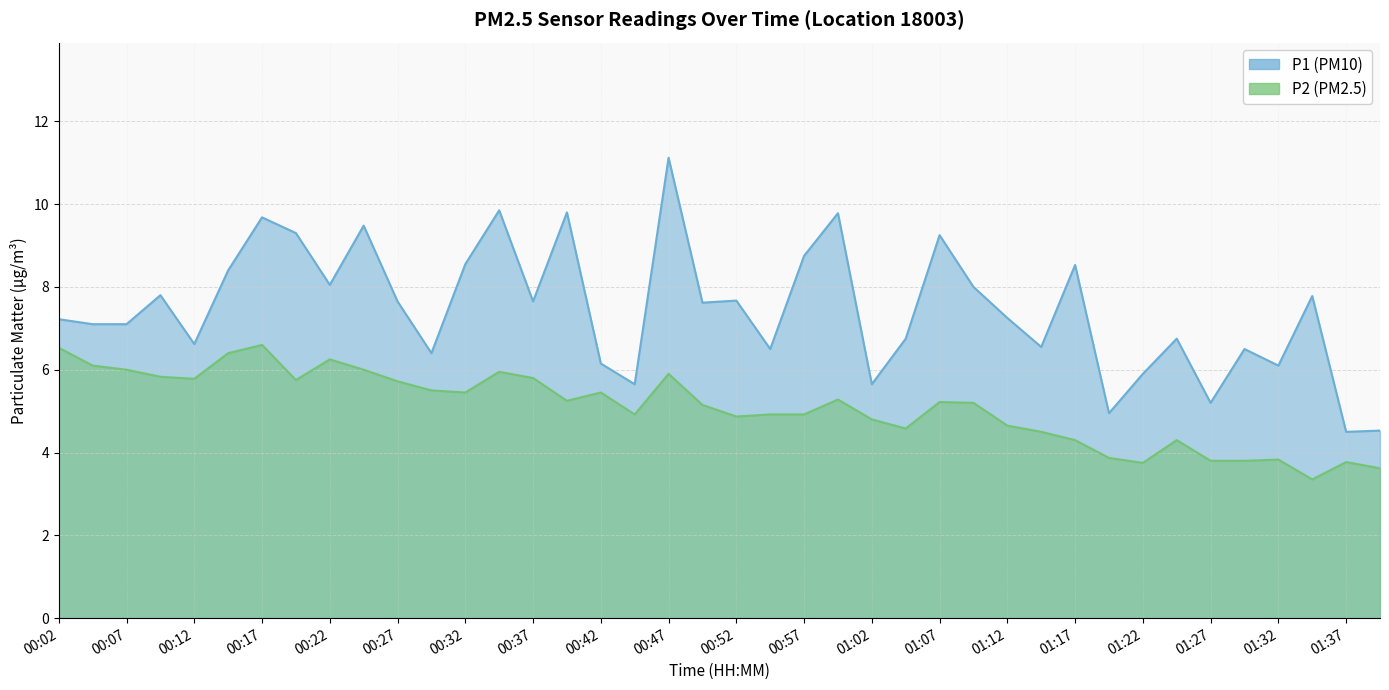

Reading left to right, what are all the values shown in this chart?

P1: 00:02=7.2	00:04=7.1	00:07=7.1	00:09=7.8	00:12=6.6	00:14=8.4	00:17=9.7	00:19=9.3	00:22=8.1	00:24=9.5	00:27=7.7	00:29=6.4	00:32=8.6	00:34=9.8	00:37=7.7	00:39=9.8	00:42=6.2	00:44=5.7	00:47=11.1	00:49=7.6	00:52=7.7	00:54=6.5	00:57=8.8	00:59=9.8	01:02=5.7	01:04=6.8	01:07=9.2	01:09=8.0	01:12=7.2	01:14=6.5	01:17=8.5	01:19=5.0	01:22=5.9	01:24=6.8	01:27=5.2	01:29=6.5	01:32=6.1	01:34=7.8	01:37=4.5	01:39=4.5
P2: 00:02=6.5	00:04=6.1	00:07=6.0	00:09=5.8	00:12=5.8	00:14=6.4	00:17=6.6	00:19=5.8	00:22=6.2	00:24=6.0	00:27=5.7	00:29=5.5	00:32=5.5	00:34=6.0	00:37=5.8	00:39=5.2	00:42=5.5	00:44=4.9	00:47=5.9	00:49=5.2	00:52=4.9	00:54=4.9	00:57=4.9	00:59=5.3	01:02=4.8	01:04=4.6	01:07=5.2	01:09=5.2	01:12=4.7	01:14=4.5	01:17=4.3	01:19=3.9	01:22=3.8	01:24=4.3	01:27=3.8	01:29=3.8	01:32=3.8	01:34=3.4	01:37=3.8	01:39=3.6